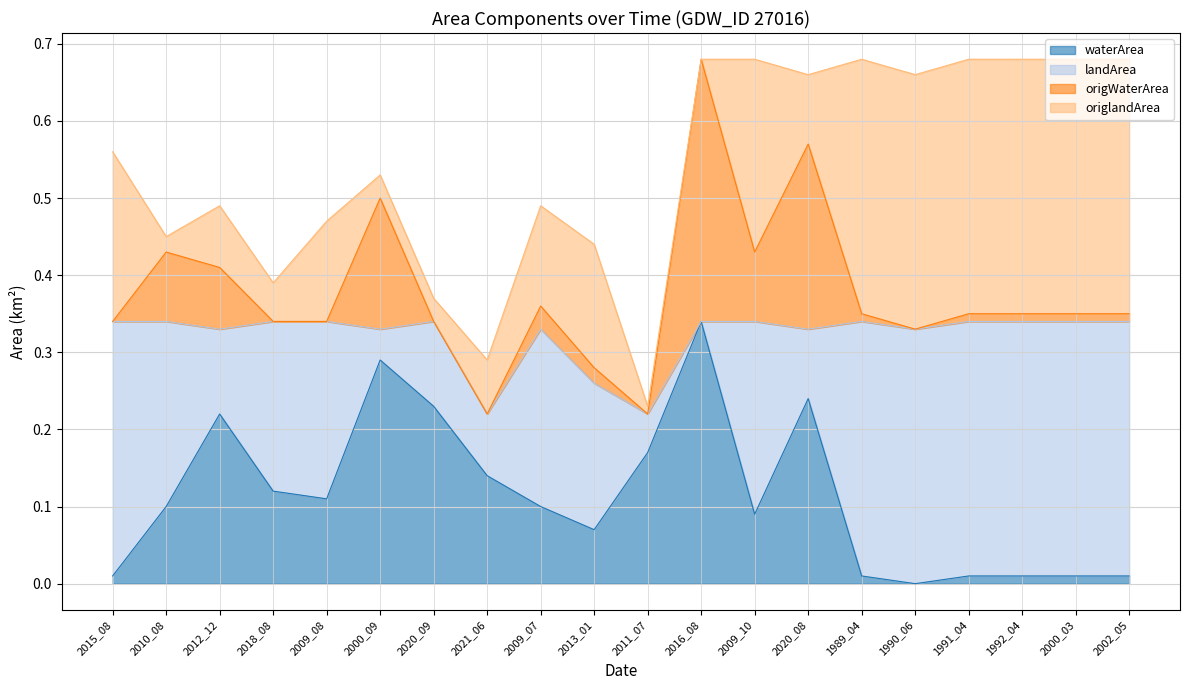

Between 1991_04 and 2009_07, which is larger?

2009_07